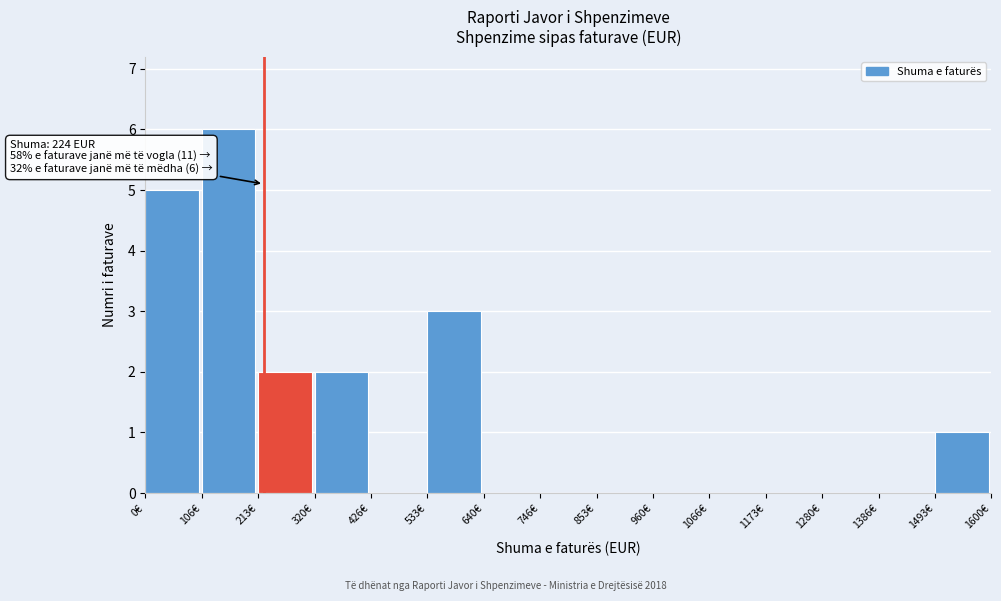

Over which range of the x-axis is the bar tallest?

100 to 220